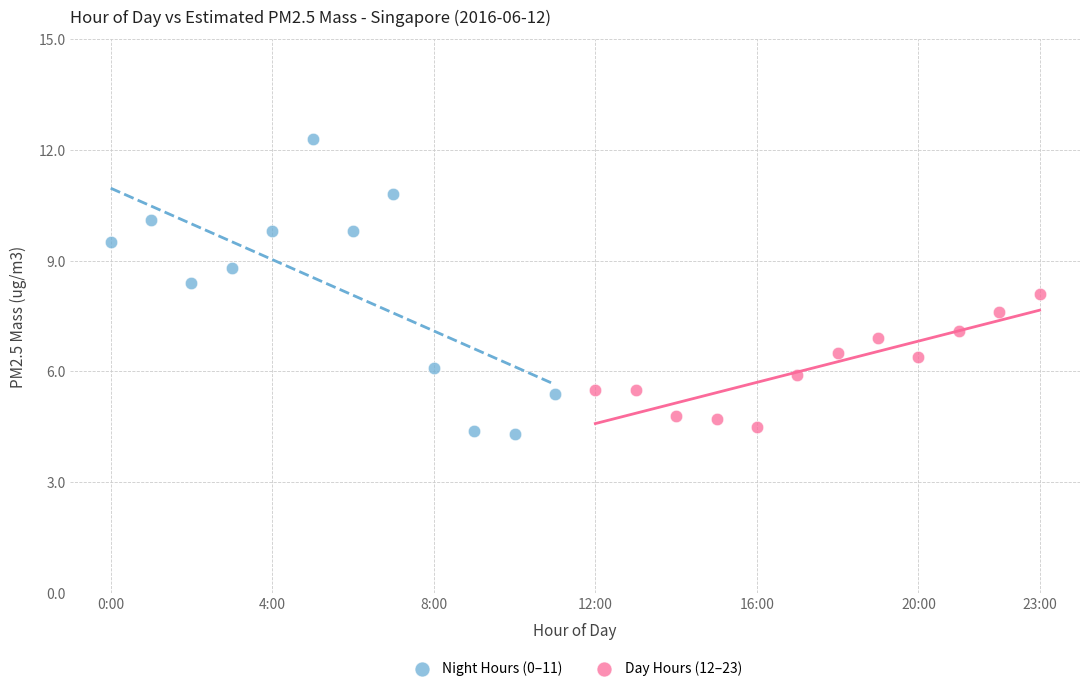

Which series reaches the maximum Y coordinate?

Night Hours (0–11)